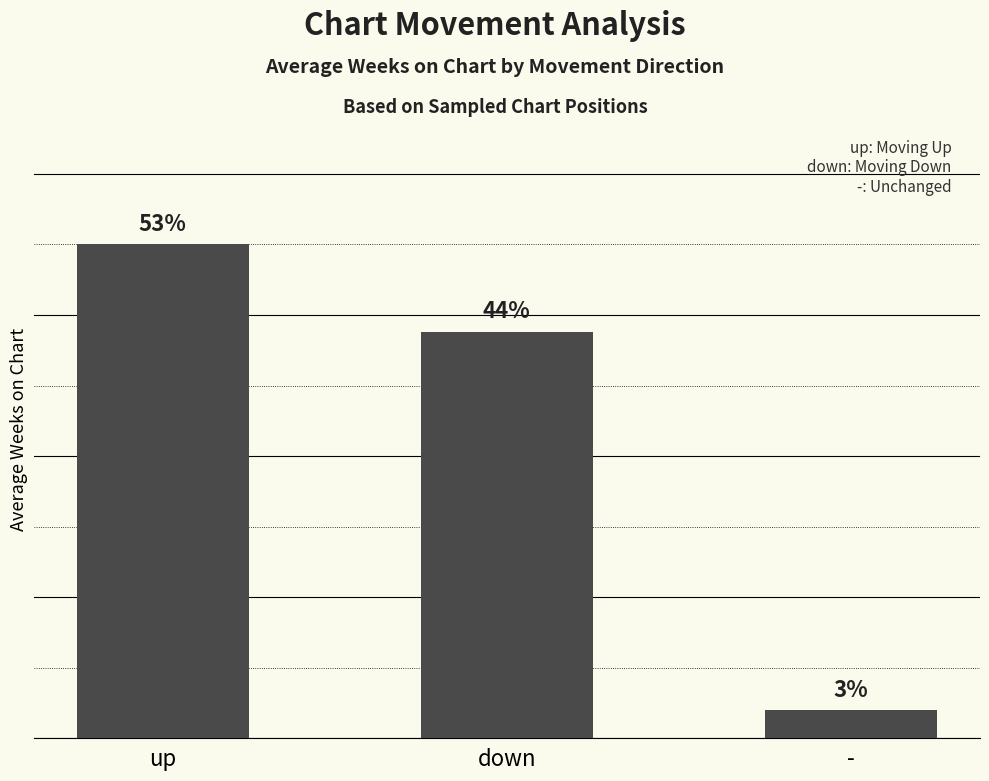

List the labels in order of value, largest first.

up, down, -